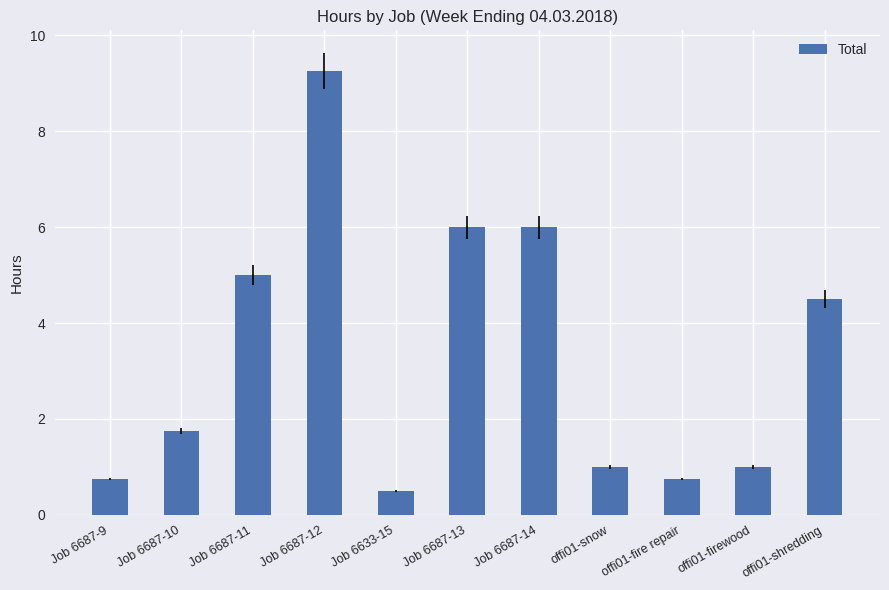

What is the sum of all values?

36.5